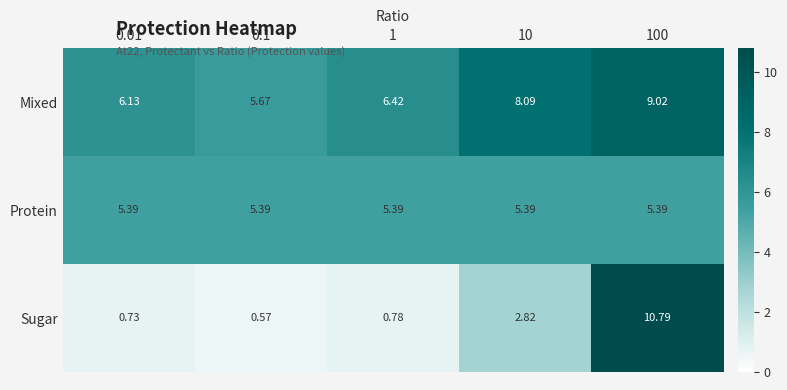

At 0.01, list the series in order from largest to smallest.

Mixed, Protein, Sugar